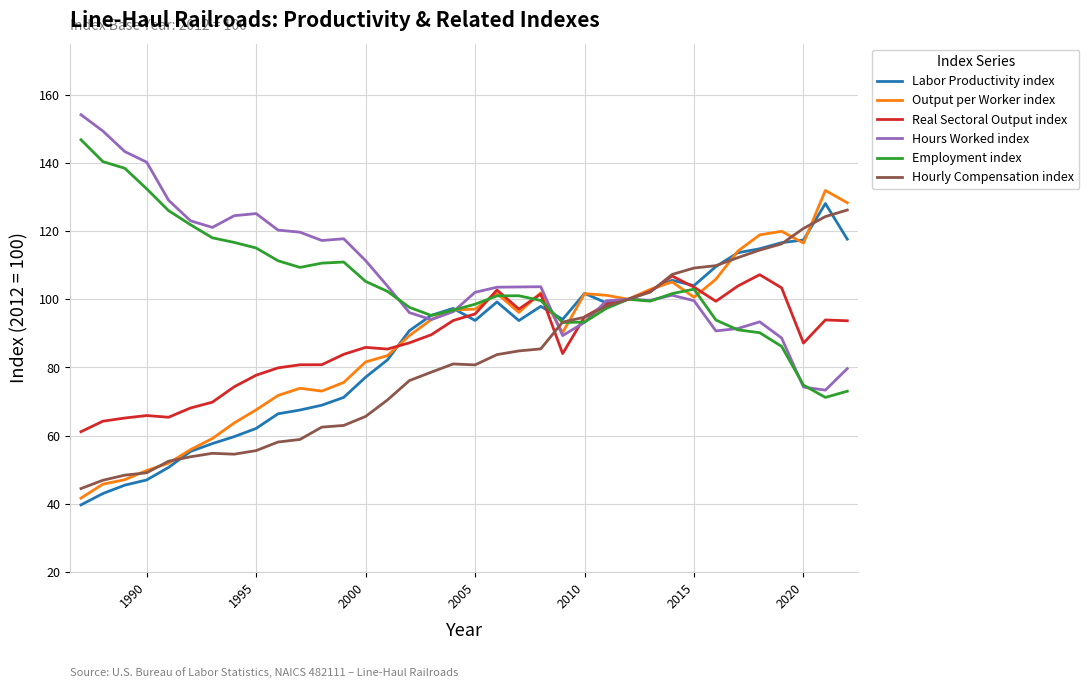

What is the minimum value for Real Sectoral Output index?

61.1